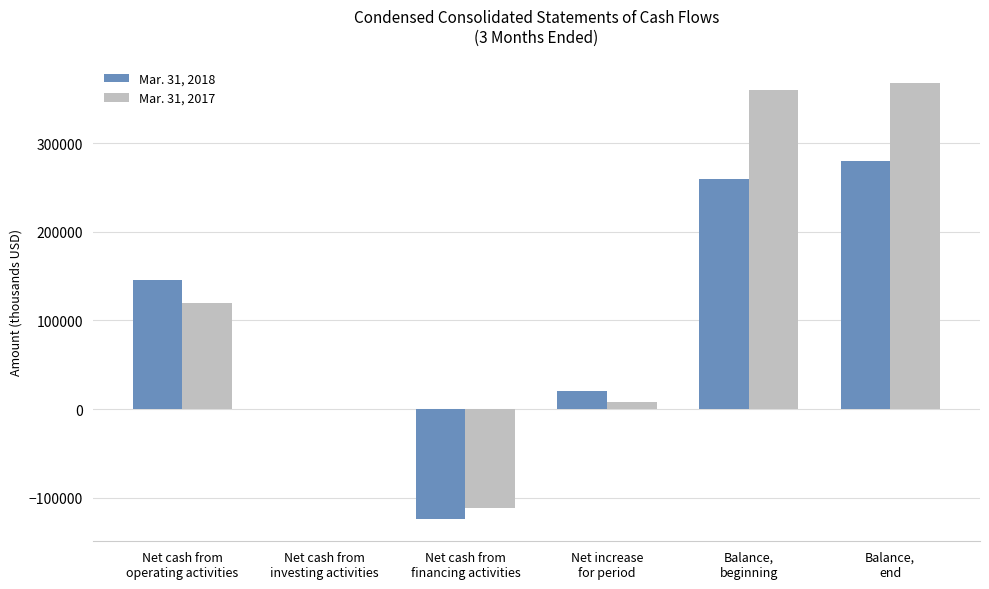

What is the difference between the Mar. 31, 2017 values at Balance,
beginning and Balance,
end?

7806